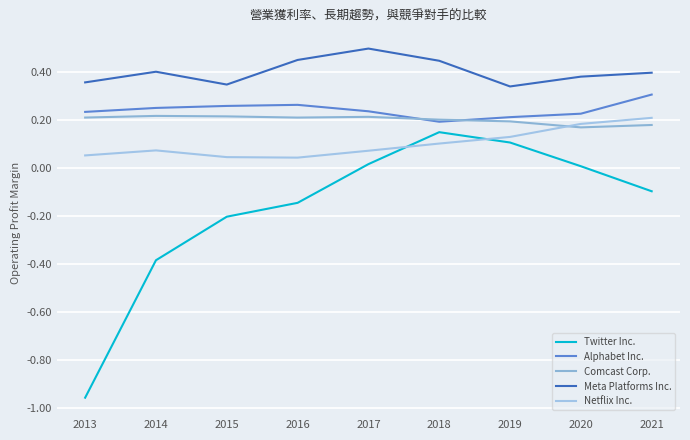

At 2013, list the series in order from largest to smallest.

Meta Platforms Inc., Alphabet Inc., Comcast Corp., Netflix Inc., Twitter Inc.